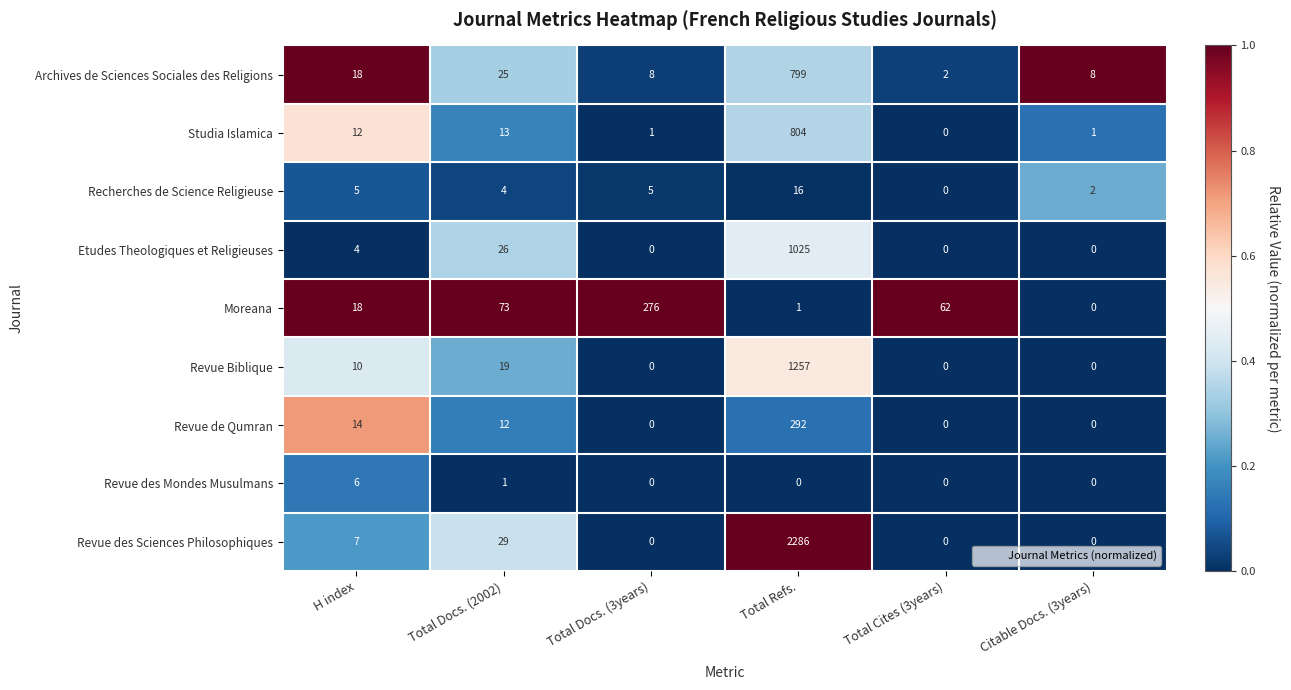

What is the maximum value shown in the chart?

2286